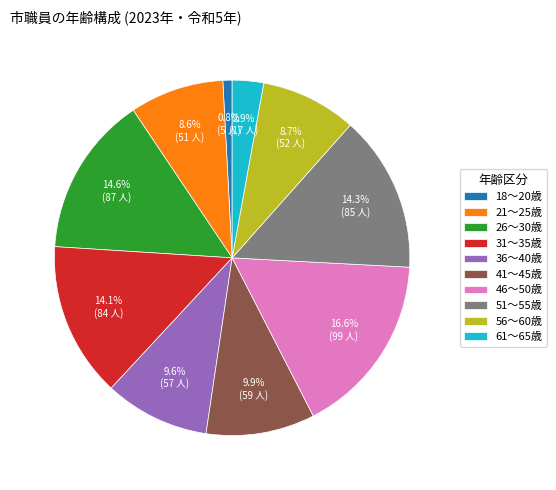

How many slices are in this pie chart?

10